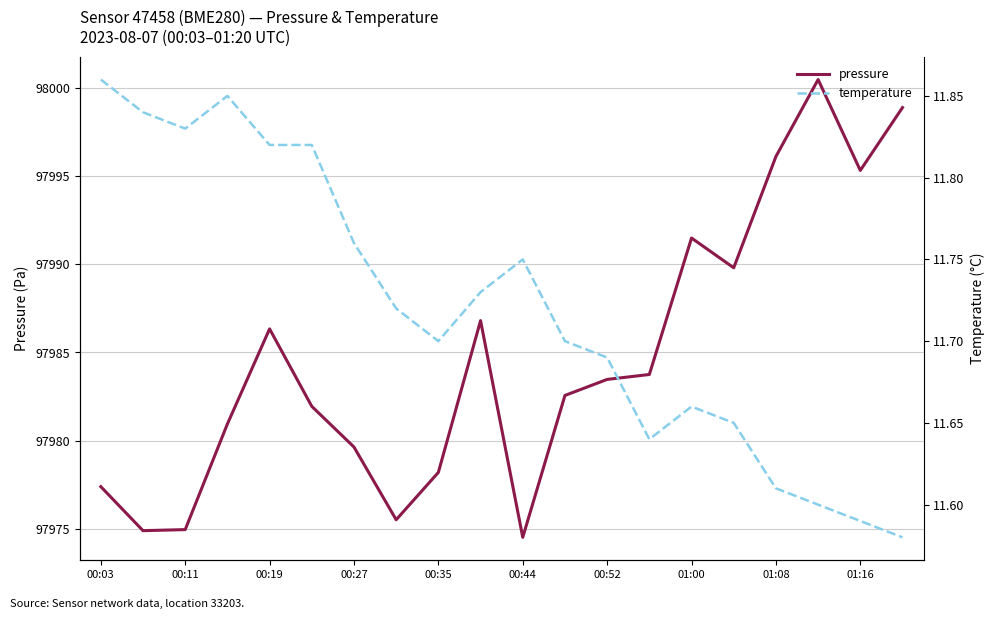

What is the lowest value of the pressure series?

97974.5